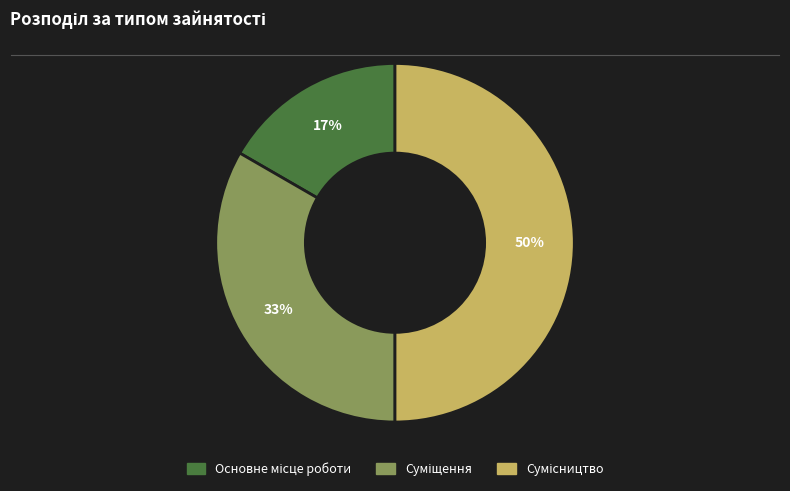

To the nearest percent, what is the difference between the largest and smallest slice percentages?

33%